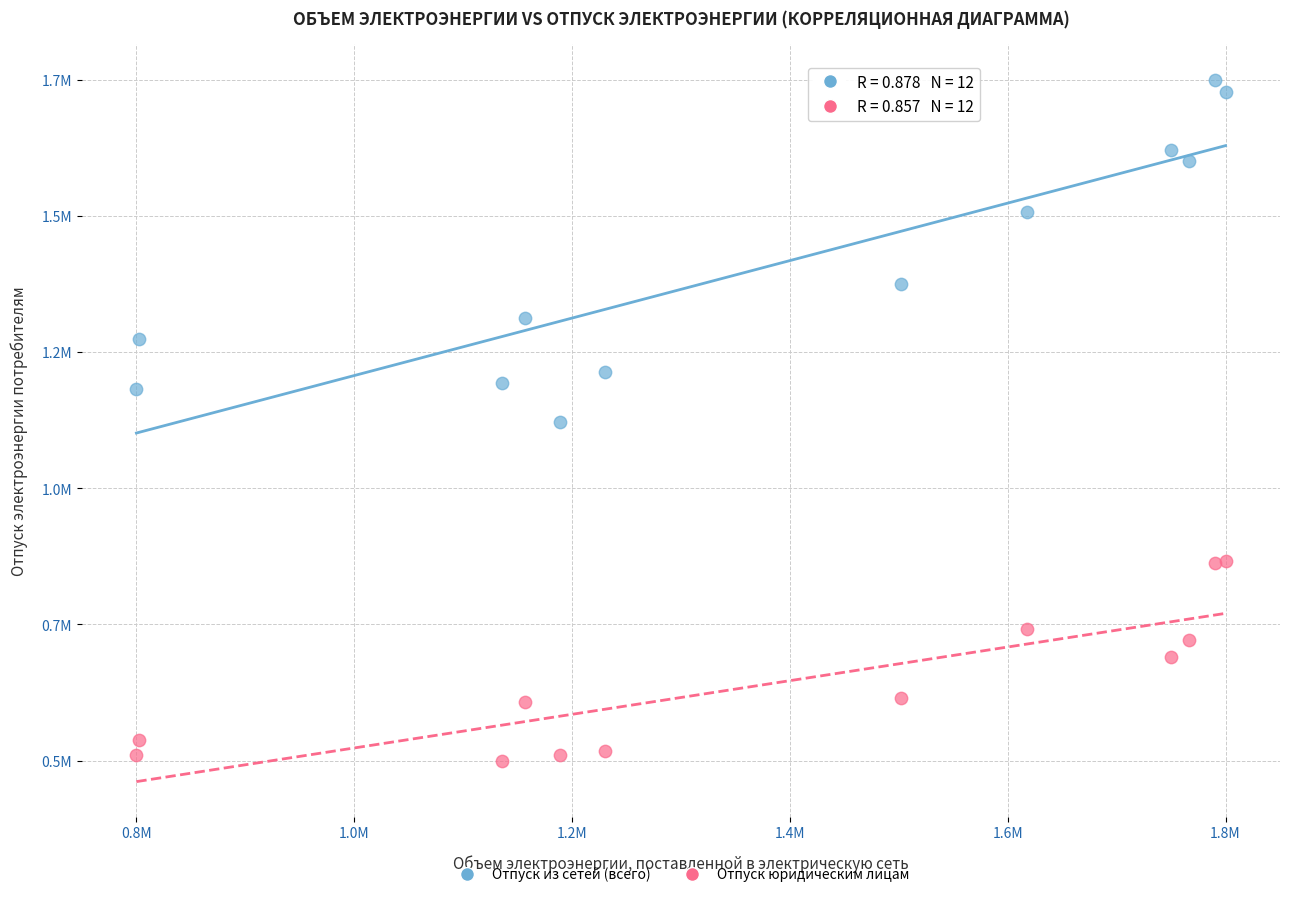

What are all the series names shown in the legend?

Отпуск из сетей (всего), Отпуск юридическим лицам